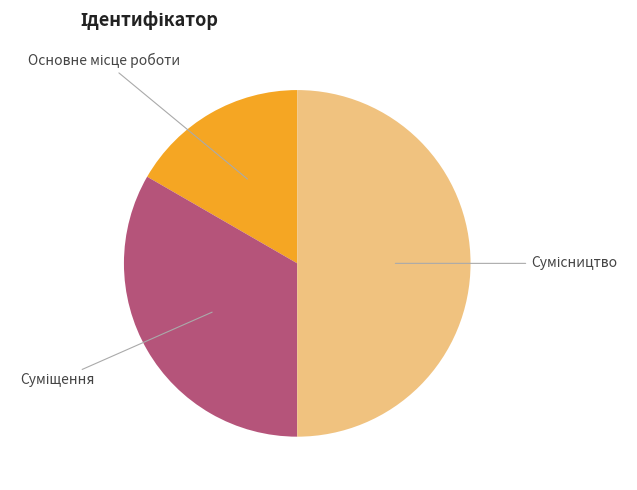

Does any single category account for the majority?

No